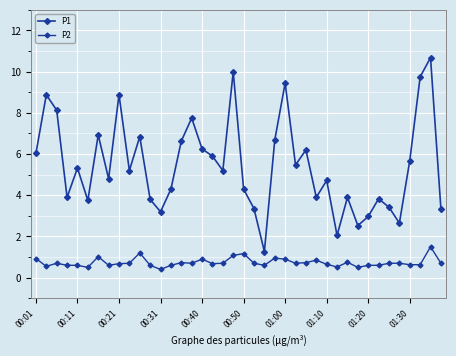

Reading right to left, extract all data points from this chart.

P1: 3.3	10.7	9.8	5.7	2.6	3.4	3.8	3.0	2.5	3.9	2.0	4.7	3.9	6.2	5.5	9.4	6.7	1.3	3.4	4.3	10.0	5.2	5.9	6.2	7.8	6.6	4.3	3.2	3.8	6.8	5.2	8.9	4.8	6.9	3.8	5.3	3.9	8.1	8.9	6.0
P2: 0.7	1.5	0.6	0.6	0.7	0.7	0.6	0.6	0.5	0.8	0.5	0.7	0.8	0.7	0.7	0.9	0.9	0.6	0.7	1.2	1.1	0.7	0.7	0.9	0.7	0.7	0.6	0.4	0.6	1.2	0.7	0.7	0.6	1.0	0.5	0.6	0.6	0.7	0.6	0.9